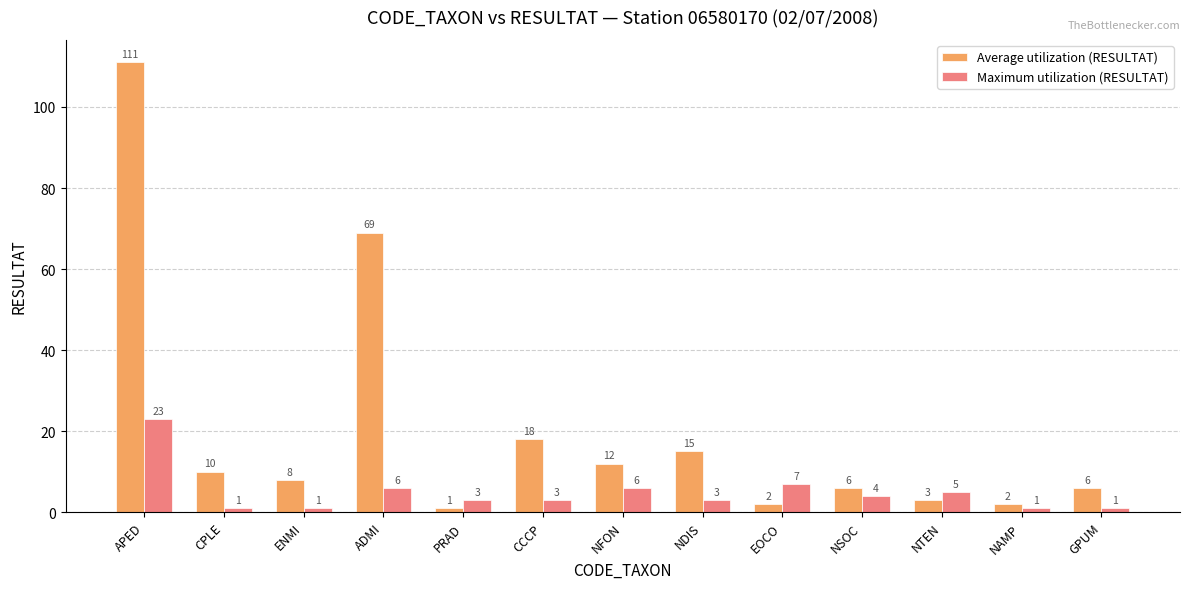

Which series has the largest range (max minus min)?

Average utilization (RESULTAT)